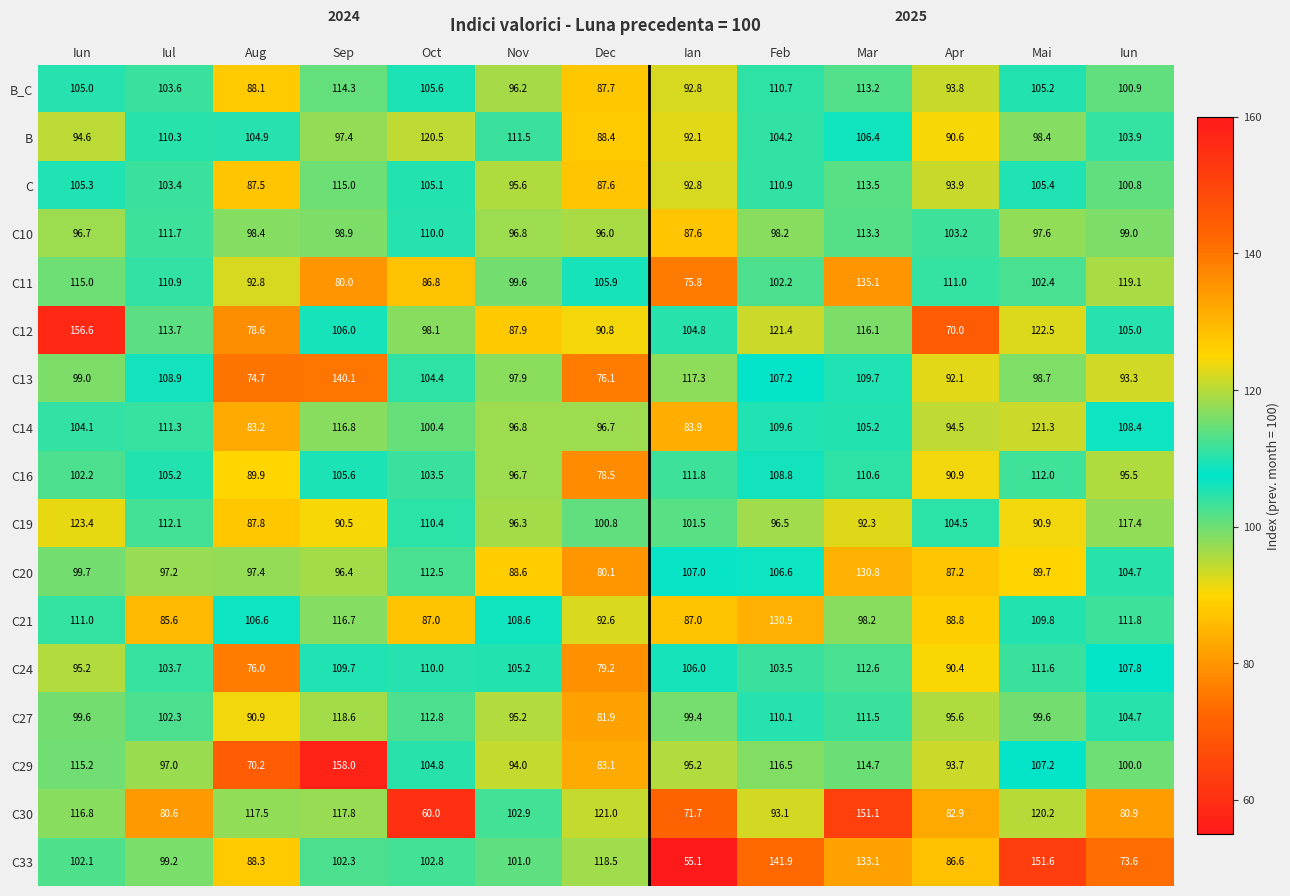

Which series has the widest spread of values?

C33